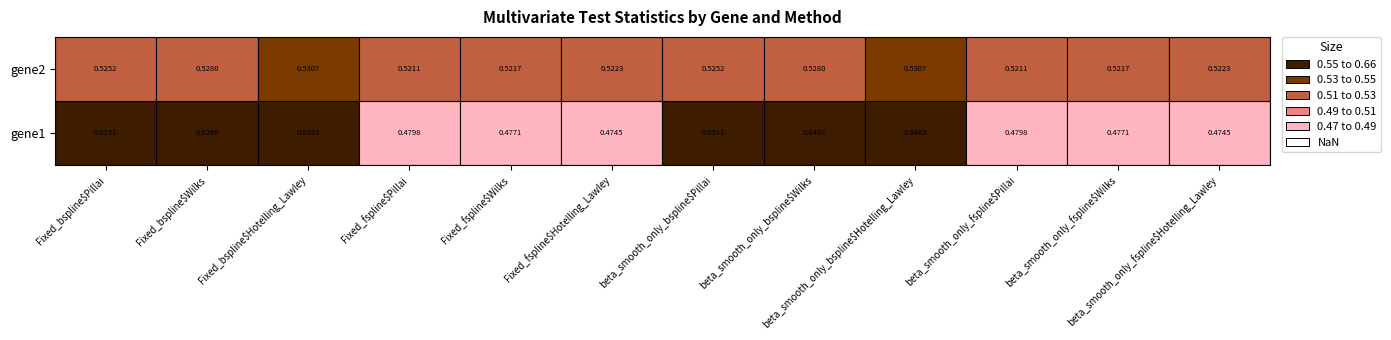

True or false: beta_smooth_only_bspline$Hotelling_Lawley has a value of 0.8 at 1.

False